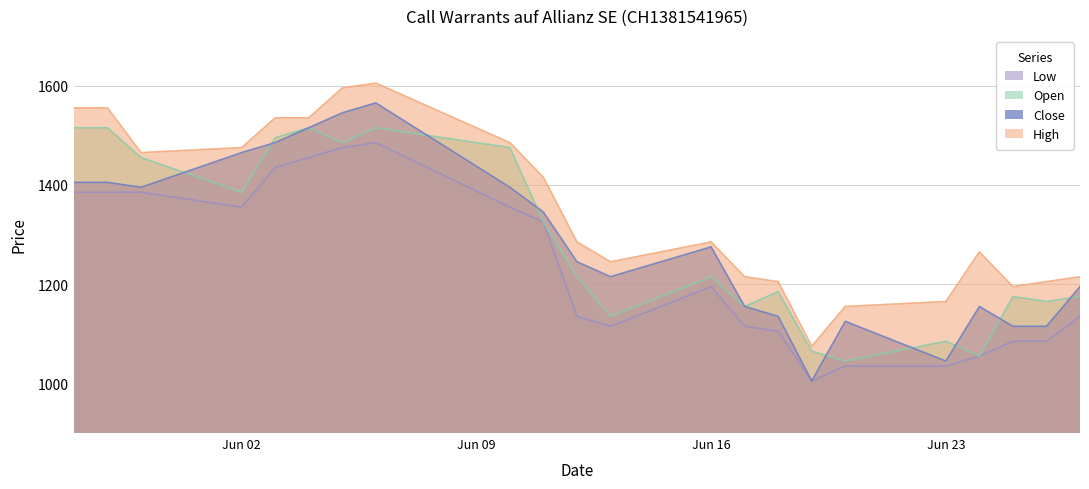

At 29.05.2025, list the series in order from smallest to largest.

Low, Close, Open, High